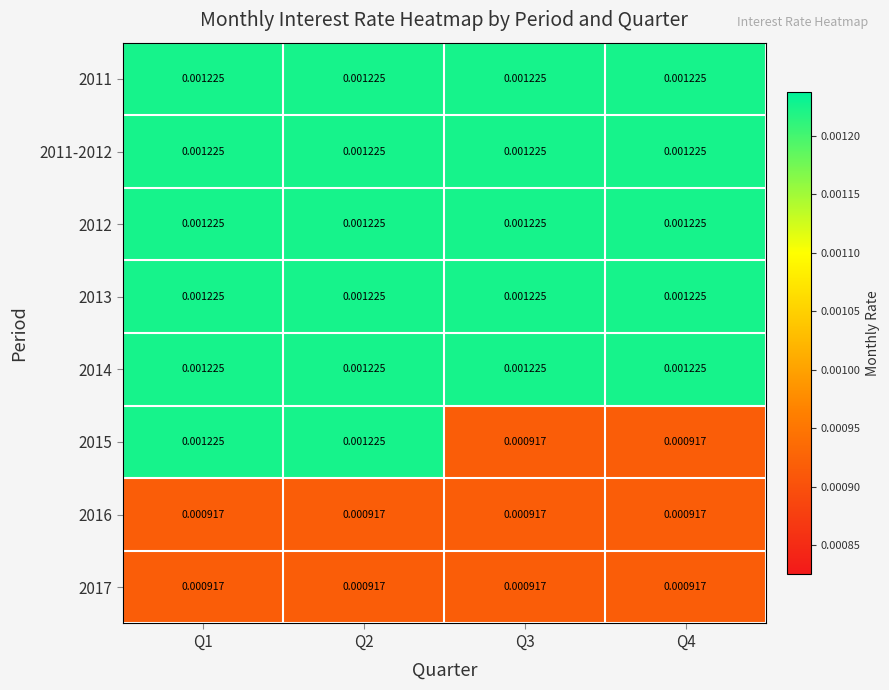

Reading right to left, extract all data points from this chart.

2011: Q4=0.0	Q3=0.0	Q2=0.0	Q1=0.0
2011-2012: Q4=0.0	Q3=0.0	Q2=0.0	Q1=0.0
2012: Q4=0.0	Q3=0.0	Q2=0.0	Q1=0.0
2013: Q4=0.0	Q3=0.0	Q2=0.0	Q1=0.0
2014: Q4=0.0	Q3=0.0	Q2=0.0	Q1=0.0
2015: Q4=0.0	Q3=0.0	Q2=0.0	Q1=0.0
2016: Q4=0.0	Q3=0.0	Q2=0.0	Q1=0.0
2017: Q4=0.0	Q3=0.0	Q2=0.0	Q1=0.0